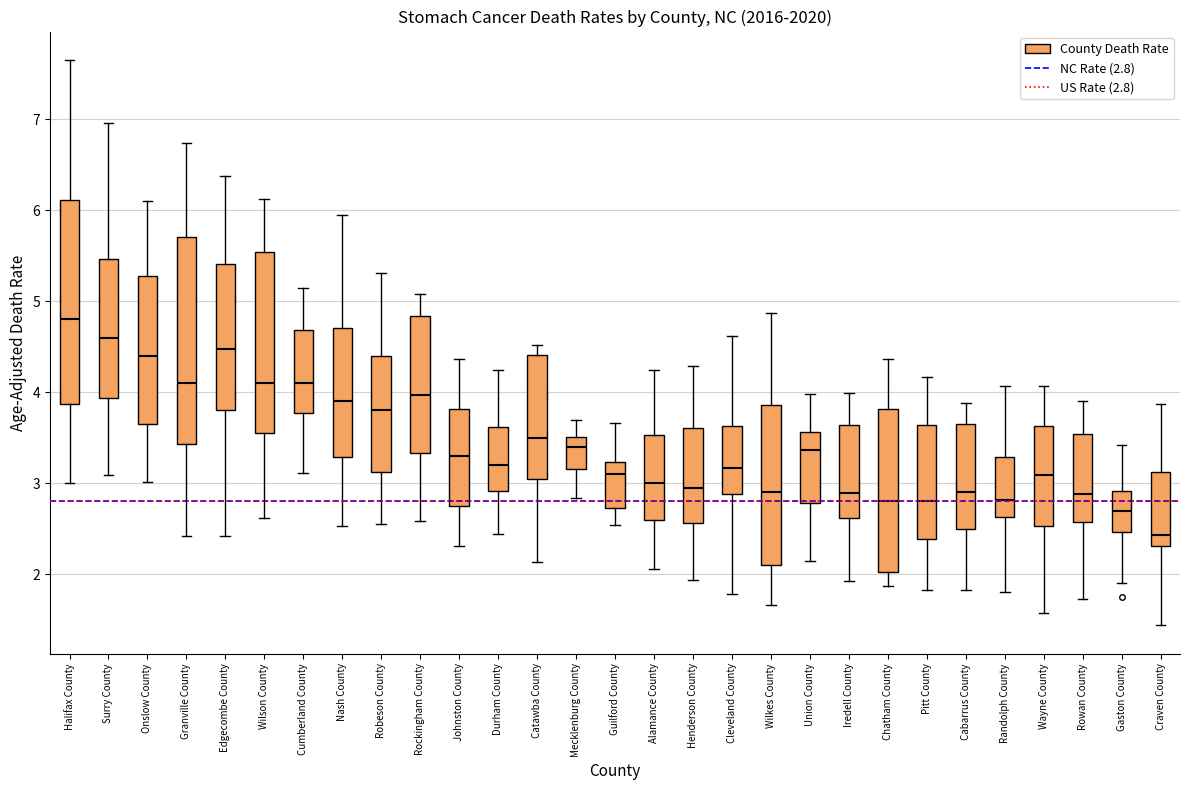

Reading left to right, transcribe this box plot: for each box, give where its median line is, the range the box spans, and where its two whiskers end, as read against the y-axis. The values are not printed on the chart, so give them approximately, as read against the axis.

Halifax County: median 4.8, box 3.9 to 6.1, whiskers 3.0 to 7.7
Surry County: median 4.6, box 3.9 to 5.5, whiskers 3.1 to 7.0
Onslow County: median 4.4, box 3.7 to 5.3, whiskers 3.0 to 6.1
Granville County: median 4.1, box 3.4 to 5.7, whiskers 2.4 to 6.7
Edgecombe County: median 4.5, box 3.8 to 5.4, whiskers 2.4 to 6.4
Wilson County: median 4.1, box 3.6 to 5.5, whiskers 2.6 to 6.1
Cumberland County: median 4.1, box 3.8 to 4.7, whiskers 3.1 to 5.1
Nash County: median 3.9, box 3.3 to 4.7, whiskers 2.5 to 5.9
Robeson County: median 3.8, box 3.1 to 4.4, whiskers 2.5 to 5.3
Rockingham County: median 4.0, box 3.3 to 4.8, whiskers 2.6 to 5.1
Johnston County: median 3.3, box 2.7 to 3.8, whiskers 2.3 to 4.4
Durham County: median 3.2, box 2.9 to 3.6, whiskers 2.4 to 4.2
Catawba County: median 3.5, box 3.0 to 4.4, whiskers 2.1 to 4.5
Mecklenburg County: median 3.4, box 3.2 to 3.5, whiskers 2.8 to 3.7
Guilford County: median 3.1, box 2.7 to 3.2, whiskers 2.5 to 3.7
Alamance County: median 3.0, box 2.6 to 3.5, whiskers 2.1 to 4.2
Henderson County: median 2.9, box 2.6 to 3.6, whiskers 1.9 to 4.3
Cleveland County: median 3.2, box 2.9 to 3.6, whiskers 1.8 to 4.6
Wilkes County: median 2.9, box 2.1 to 3.9, whiskers 1.7 to 4.9
Union County: median 3.4, box 2.8 to 3.6, whiskers 2.1 to 4.0
Iredell County: median 2.9, box 2.6 to 3.6, whiskers 1.9 to 4.0
Chatham County: median 2.8, box 2.0 to 3.8, whiskers 1.9 to 4.4
Pitt County: median 2.8, box 2.4 to 3.6, whiskers 1.8 to 4.2
Cabarrus County: median 2.9, box 2.5 to 3.6, whiskers 1.8 to 3.9
Randolph County: median 2.8, box 2.6 to 3.3, whiskers 1.8 to 4.1
Wayne County: median 3.1, box 2.5 to 3.6, whiskers 1.6 to 4.1
Rowan County: median 2.9, box 2.6 to 3.5, whiskers 1.7 to 3.9
Gaston County: median 2.7, box 2.5 to 2.9, whiskers 1.9 to 3.4
Craven County: median 2.4, box 2.3 to 3.1, whiskers 1.4 to 3.9